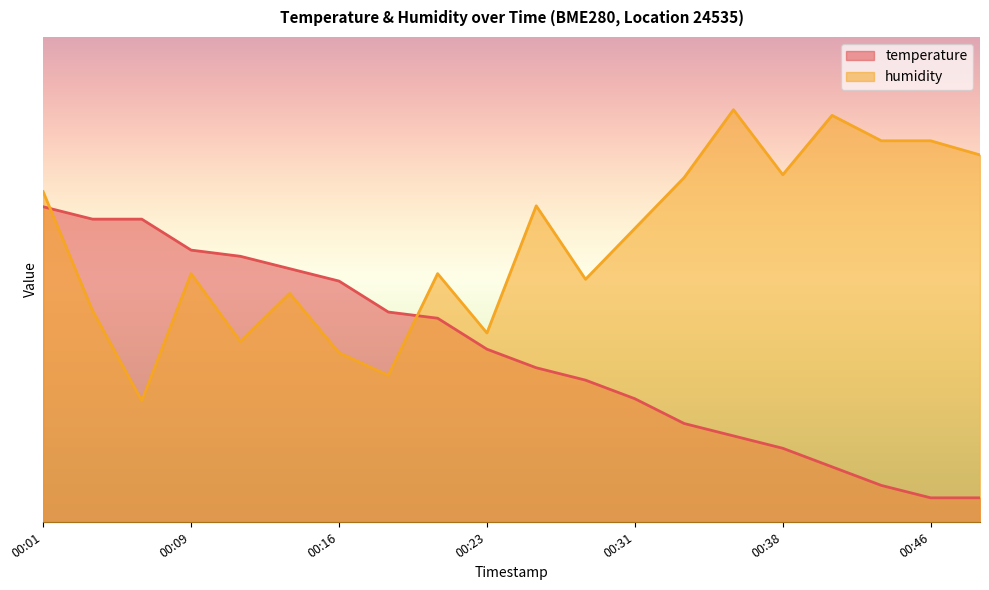

Is the value of humidity at 00:38 greater than the value of temperature at 00:41?

Yes